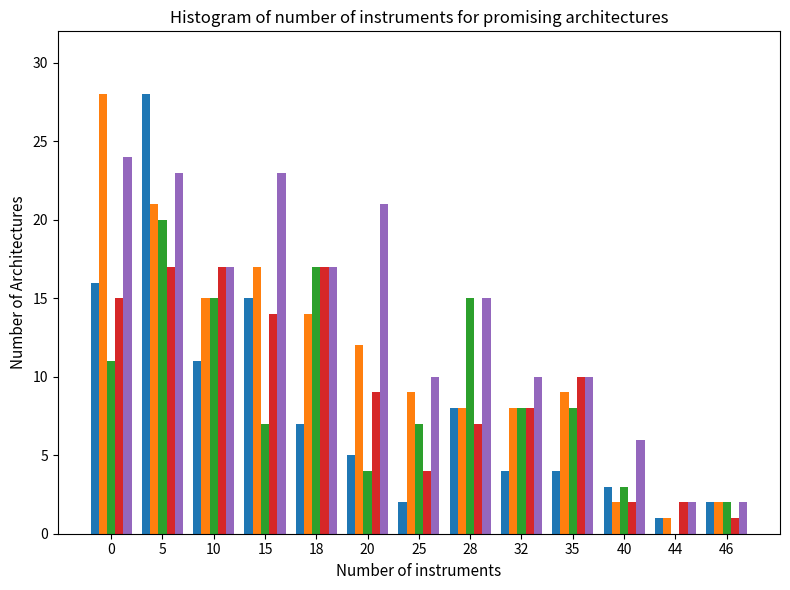

At which category is the sum across all series the highest?

5